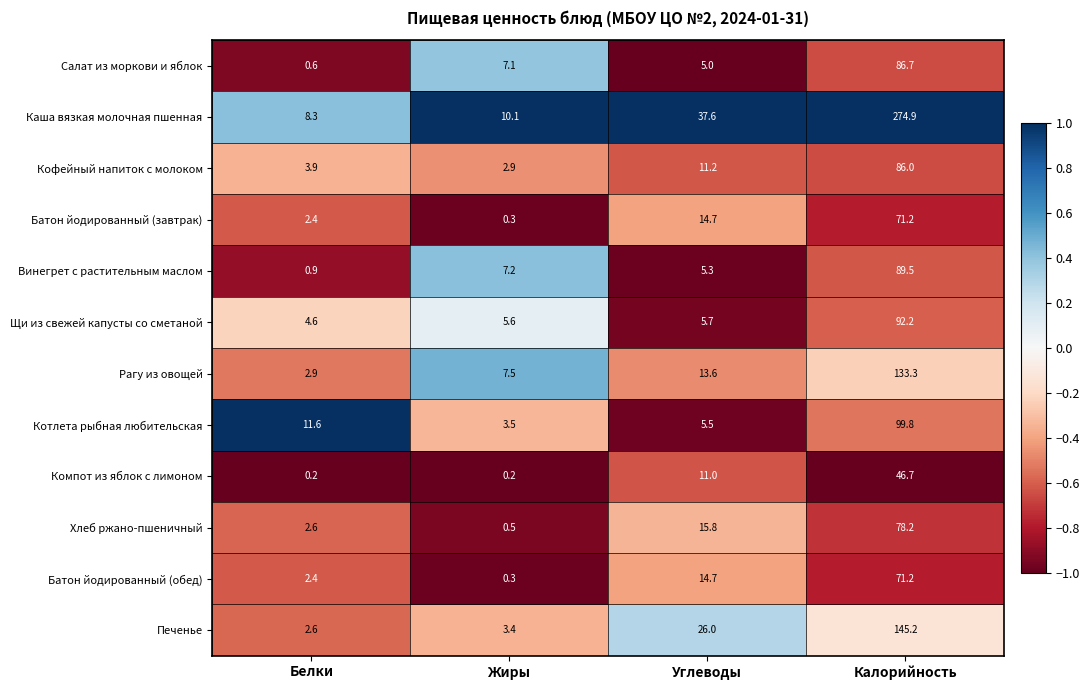

What is the highest value of the Кофейный напиток с молоком series?

86.0